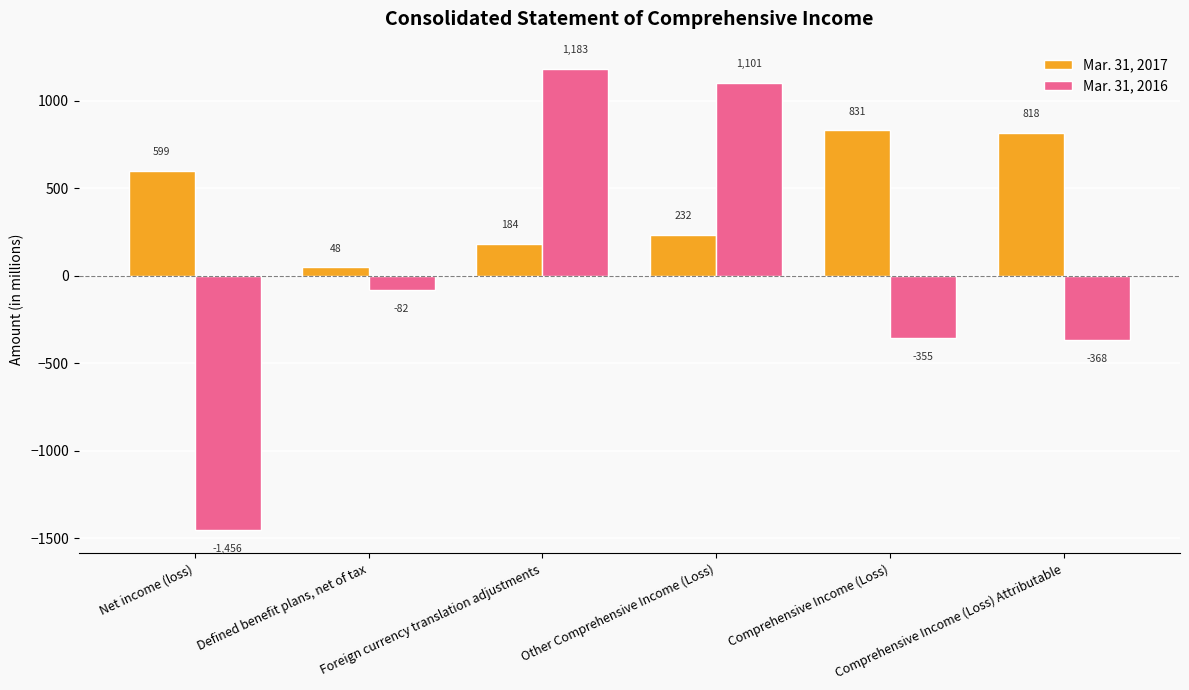

Is the value of Mar. 31, 2016 at Comprehensive Income (Loss) Attributable greater than the value of Mar. 31, 2017 at Comprehensive Income (Loss)?

No